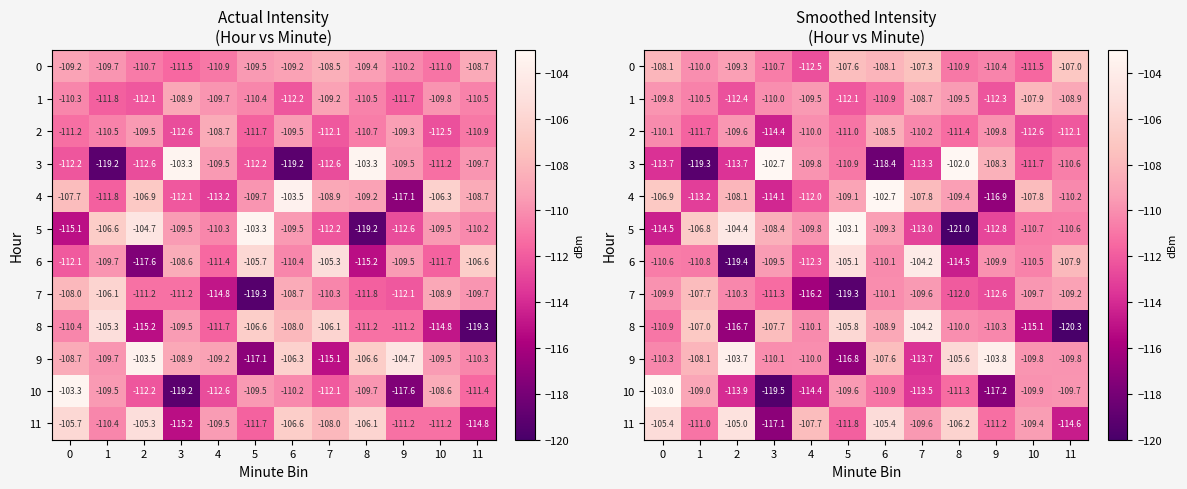

Which series changed the most between 1 and 3?

3